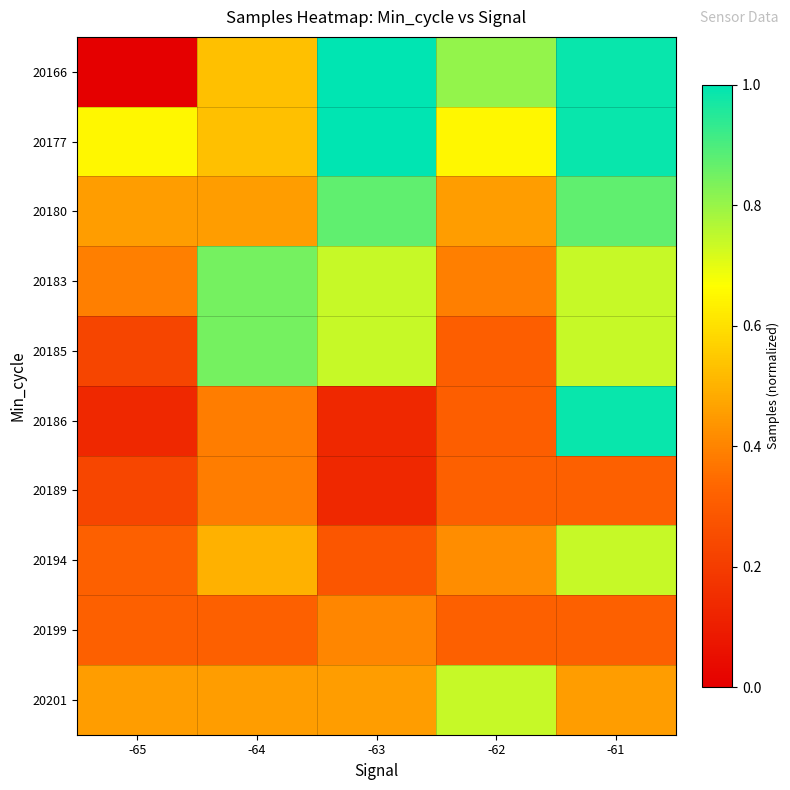

Reading left to right, what are all the values shown in this chart?

20166: -65=0.0	-64=0.5	-63=1.0	-62=0.8	-61=1.0
20177: -65=0.6	-64=0.5	-63=1.0	-62=0.6	-61=1.0
20180: -65=0.5	-64=0.5	-63=0.9	-62=0.5	-61=0.9
20183: -65=0.4	-64=0.8	-63=0.7	-62=0.4	-61=0.7
20185: -65=0.2	-64=0.8	-63=0.7	-62=0.3	-61=0.7
20186: -65=0.1	-64=0.4	-63=0.1	-62=0.3	-61=1.0
20189: -65=0.2	-64=0.4	-63=0.1	-62=0.3	-61=0.3
20194: -65=0.3	-64=0.5	-63=0.3	-62=0.4	-61=0.7
20199: -65=0.3	-64=0.3	-63=0.4	-62=0.3	-61=0.3
20201: -65=0.5	-64=0.5	-63=0.5	-62=0.7	-61=0.5